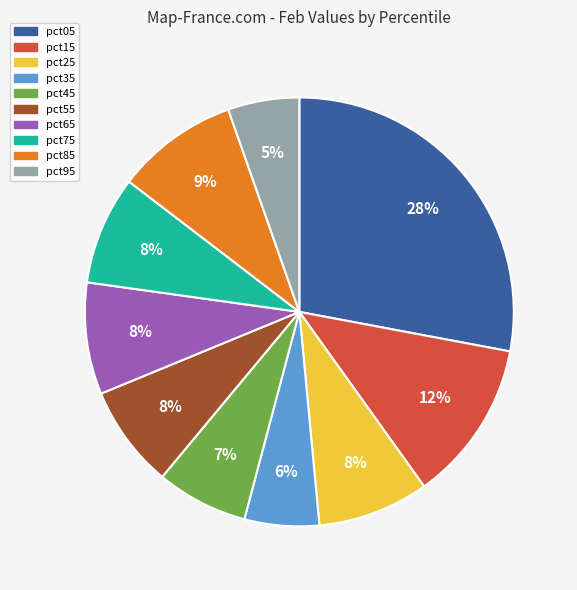

True or false: pct05 accounts for 35% of the total.

False